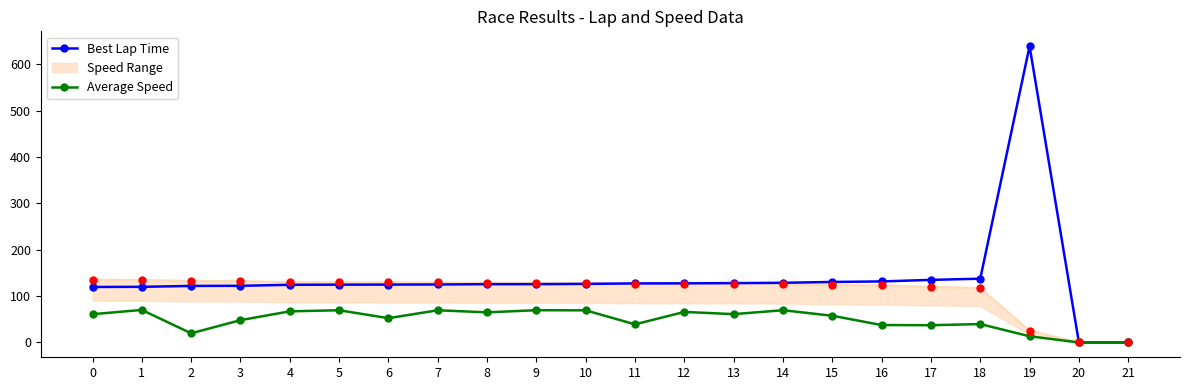

What is the difference between the Best Lap Time values at 18 and 20?

137.6